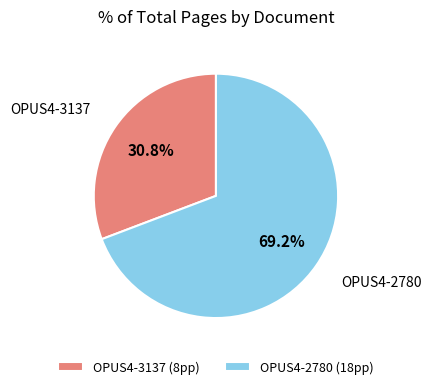

True or false: OPUS4-2780 accounts for 69% of the total.

True